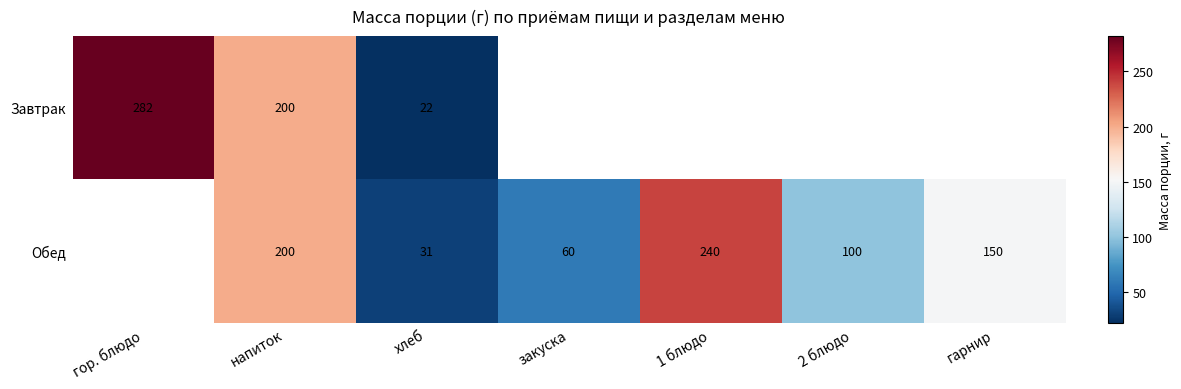

The Обед series shows 301 at напиток. True or false?

False